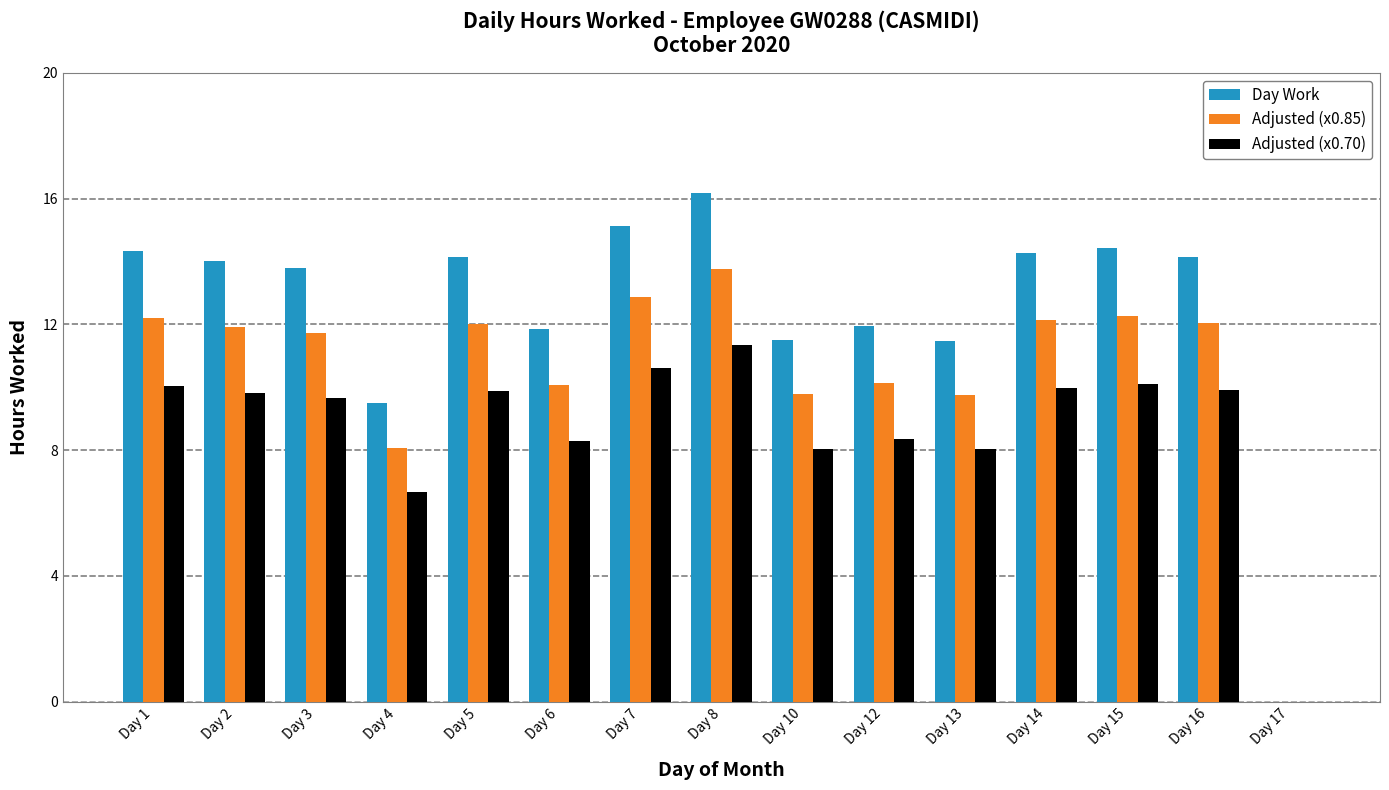

Which series has the widest spread of values?

Day Work